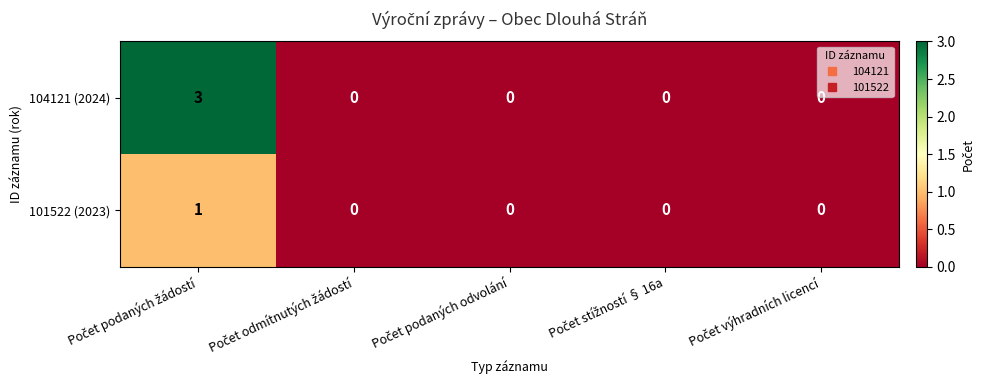

List the series in order of their overall mean, lowest first.

101522 (2023), 104121 (2024)